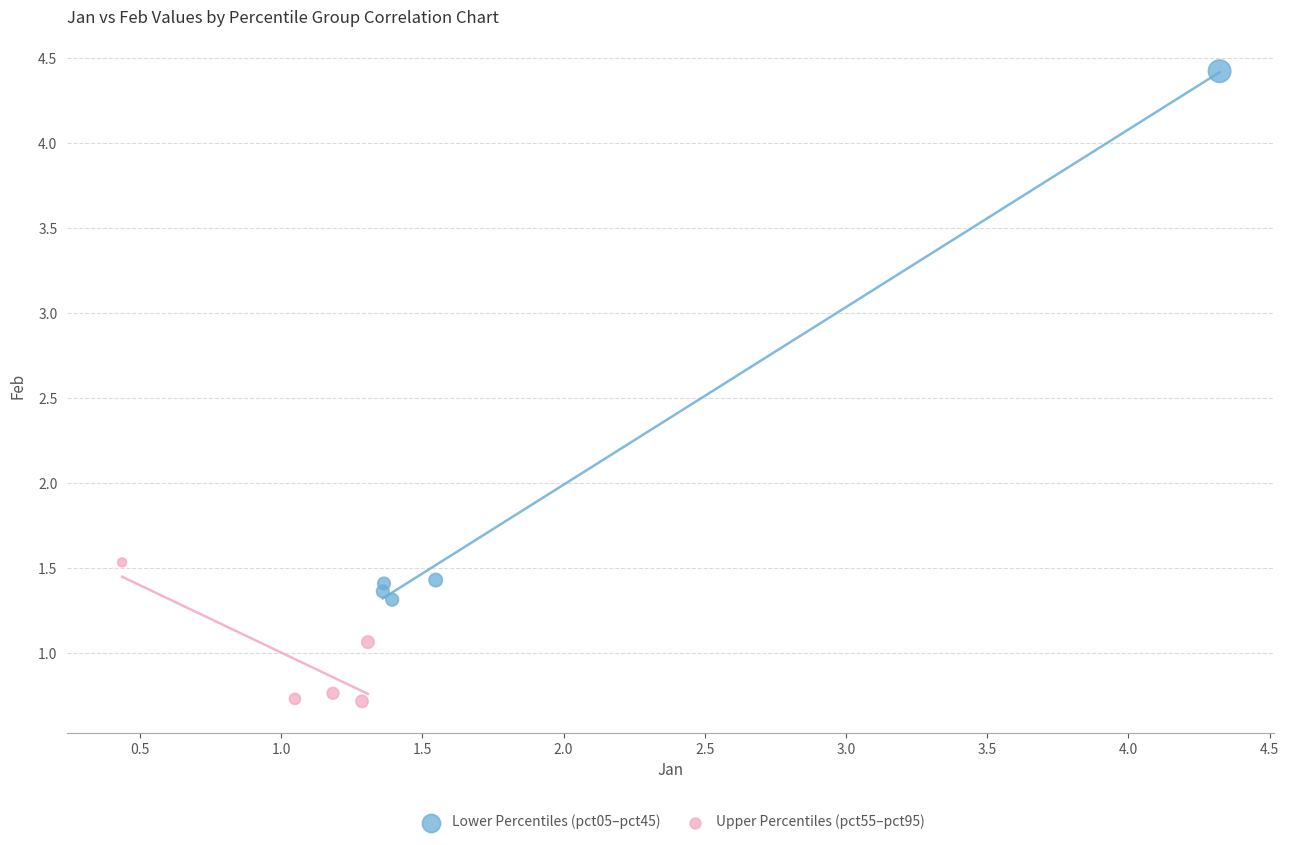

Which series contains the highest Y value?

Lower Percentiles (pct05–pct45)